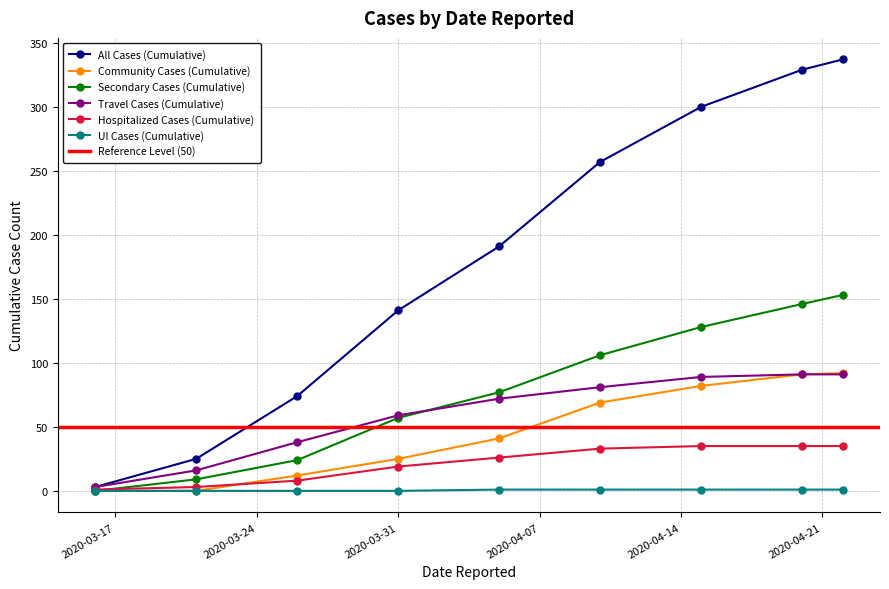

What is the highest value of the UI Cases (Cumulative) series?

1